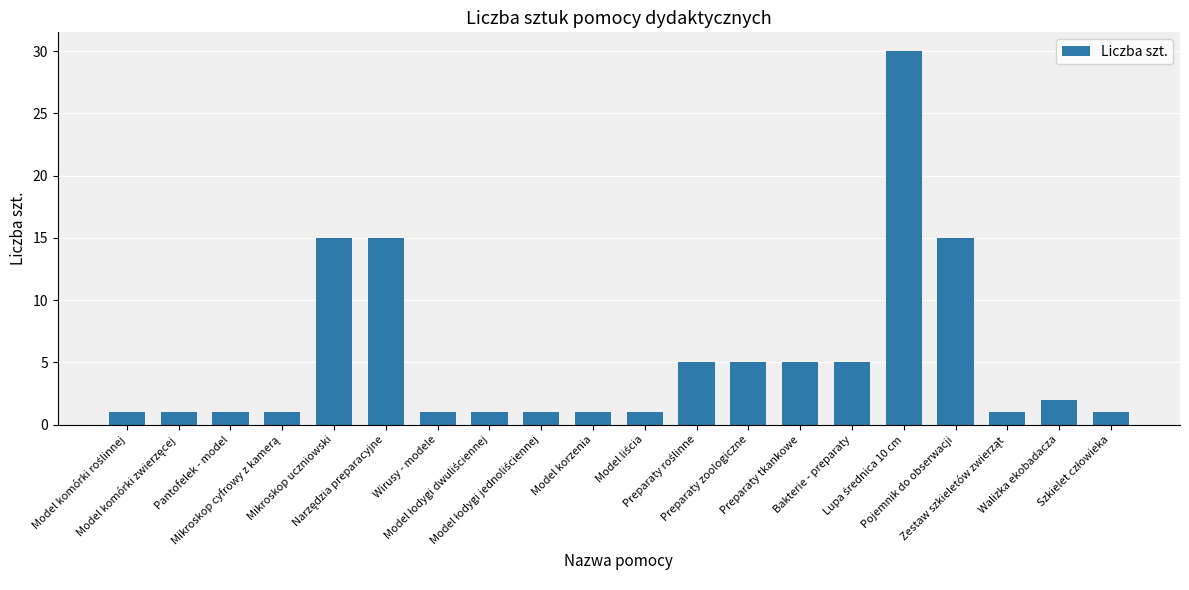

What is the value of the 12th bar from the left?

5